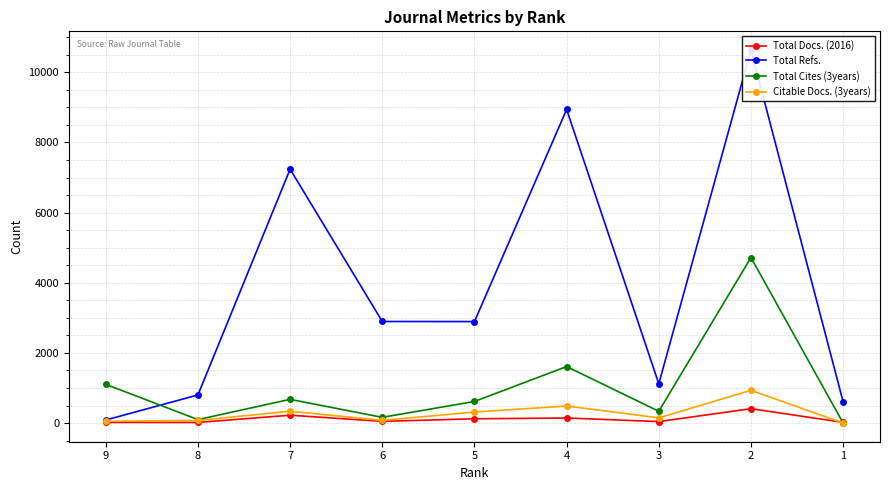

Reading left to right, transcribe all the data shown in this chart.

Total Docs. (2016): 19	18	224	48	122	145	42	410	20
Total Refs.: 87	802	7239	2896	2894	8941	1120	10637	605
Total Cites (3years): 1104	99	676	163	616	1611	336	4719	0
Citable Docs. (3years): 51	75	338	77	314	486	149	934	0